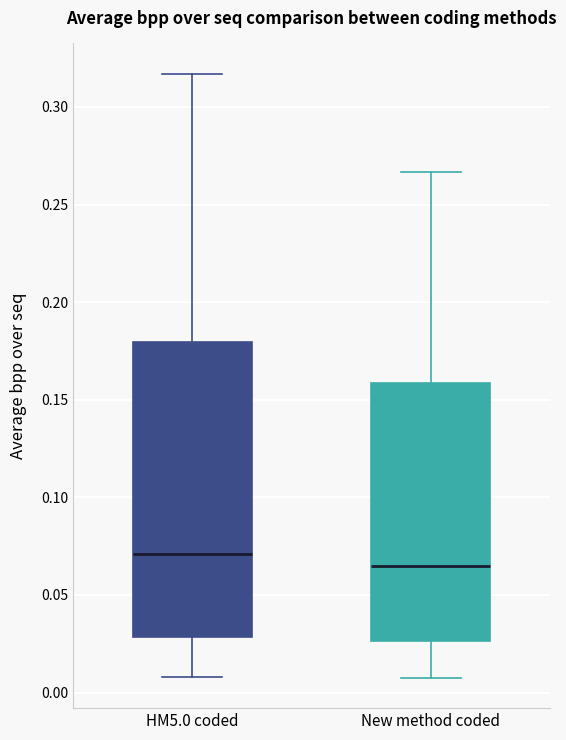

Reading left to right, transcribe this box plot: for each box, give where its median line is, the range the box spans, and where its two whiskers end, as read against the y-axis. The values are not printed on the chart, so give them approximately, as read against the axis.

HM5.0 coded: median 0.070, box 0.030 to 0.180, whiskers 0.010 to 0.315
New method coded: median 0.065, box 0.025 to 0.160, whiskers 0.005 to 0.265